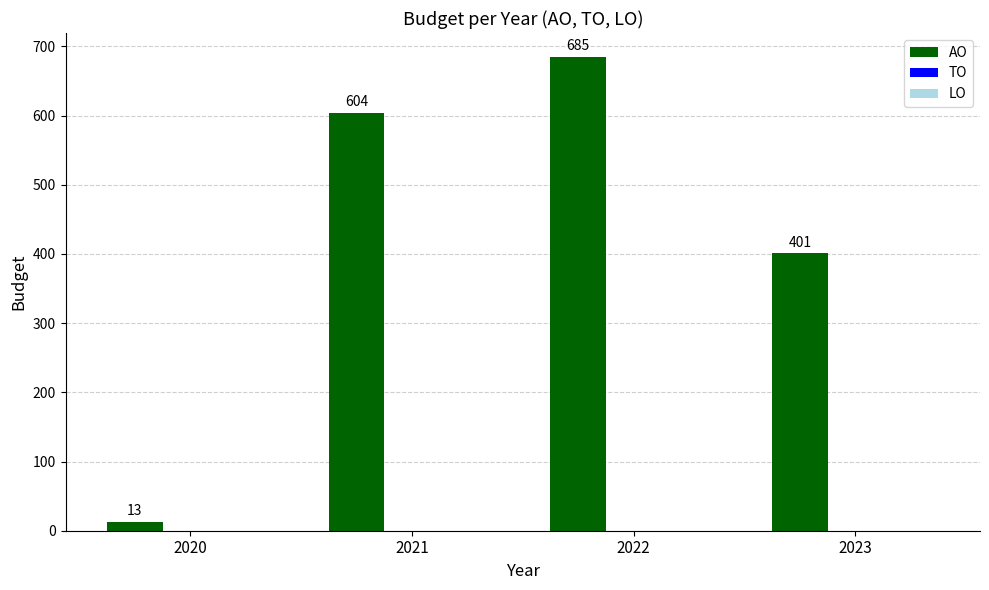

Between 2022 and 2020, which is larger?

2022